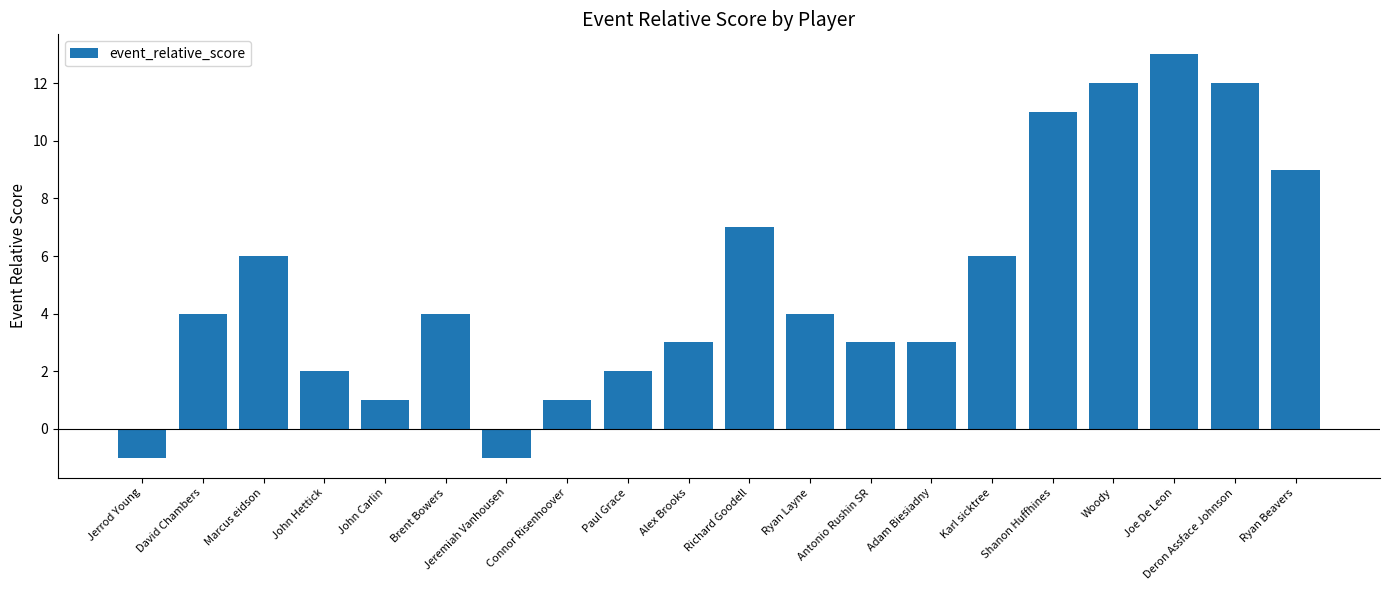

What is the minimum value shown in the chart?

-1